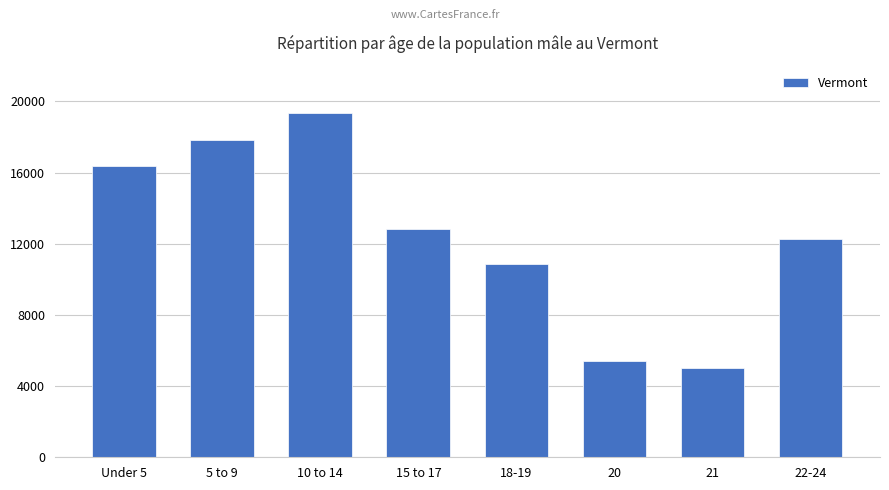

What value does the data have at 20?

5421